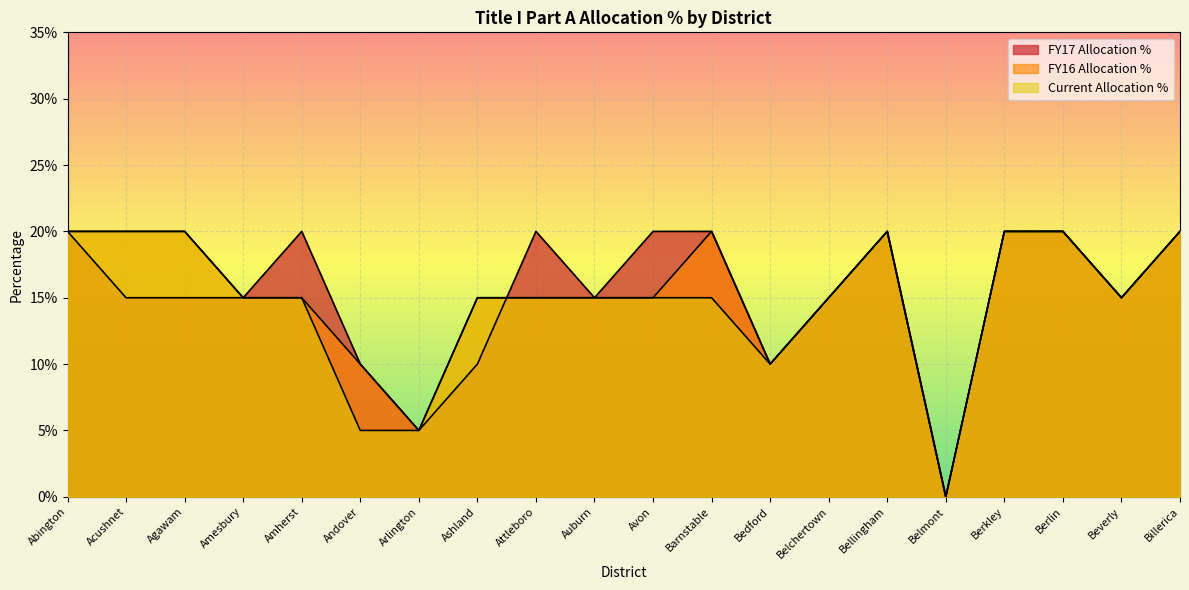

What is the value of the FY17 Allocation % point at the 12th from the left?

0.2